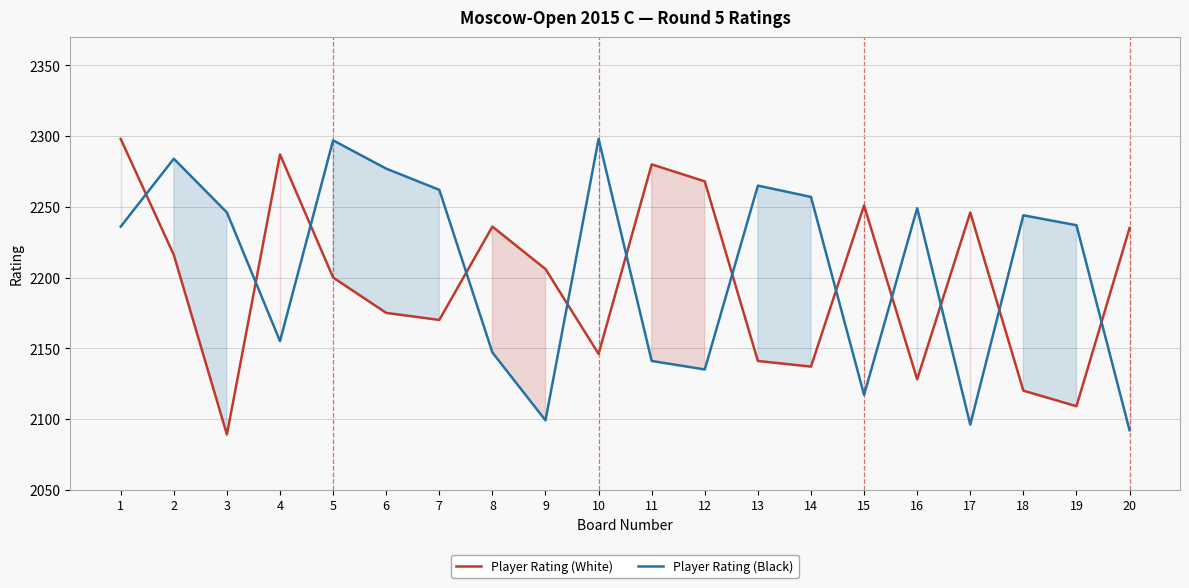

Does the chart have visible grid lines?

Yes